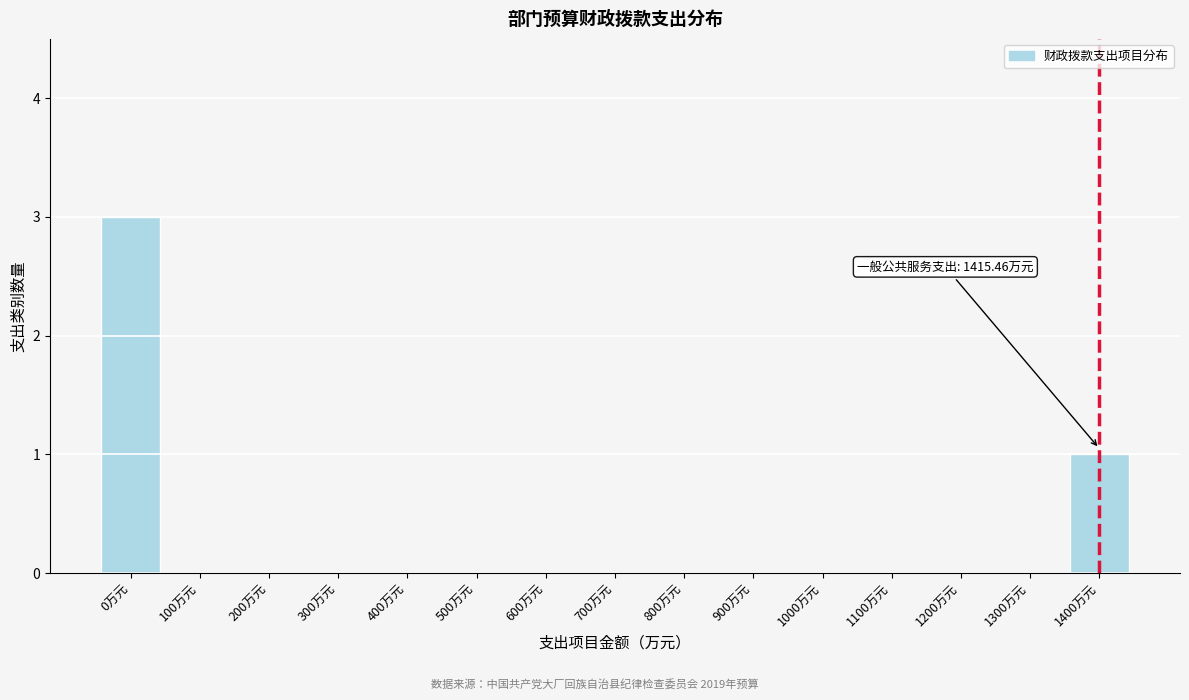

Reading right to left, extract all data points from this chart.

1400万元=1	1300万元=0	1200万元=0	1100万元=0	1000万元=0	900万元=0	800万元=0	700万元=0	600万元=0	500万元=0	400万元=0	300万元=0	200万元=0	100万元=0	0万元=3